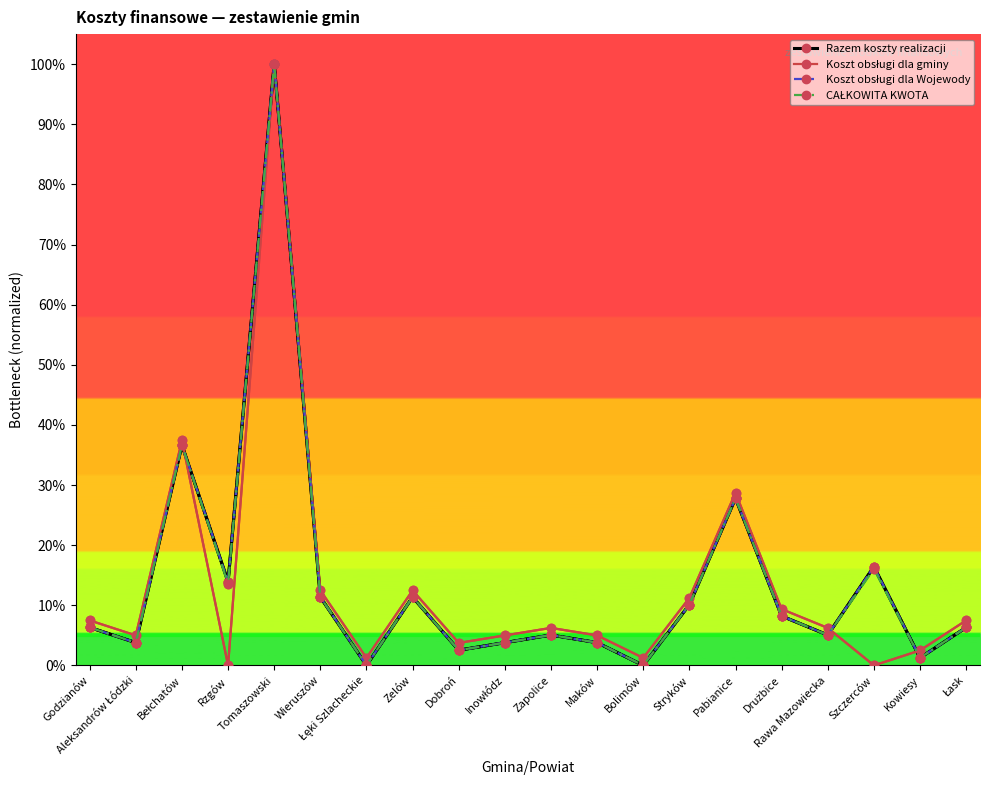

Is the value of Koszt obsługi dla gminy at Wieruszów greater than the value of Koszt obsługi dla Wojewody at Rzgów?

No